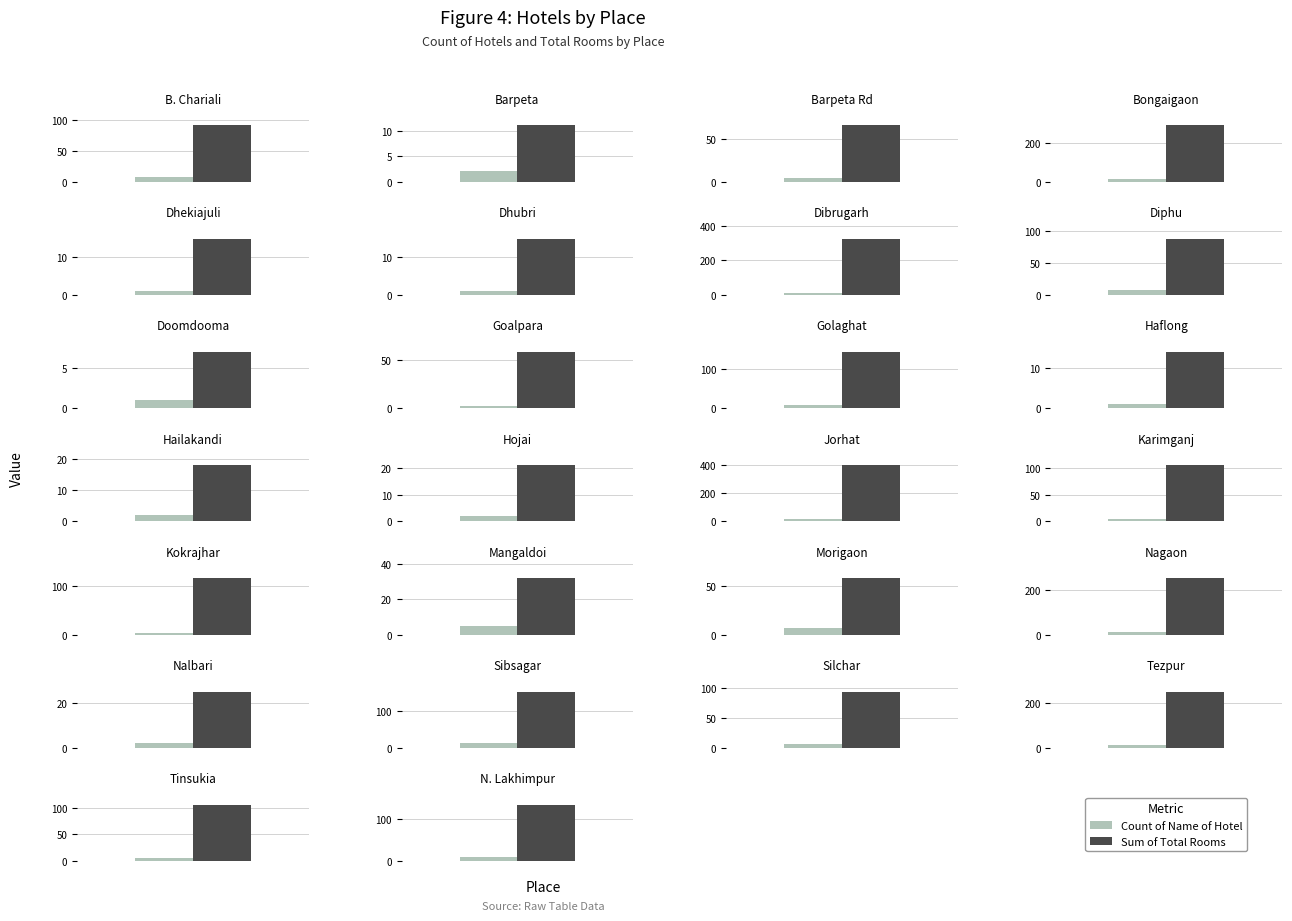

What is the value of the Sum of Total No. of Rooms bar at the 23rd from the left?

94